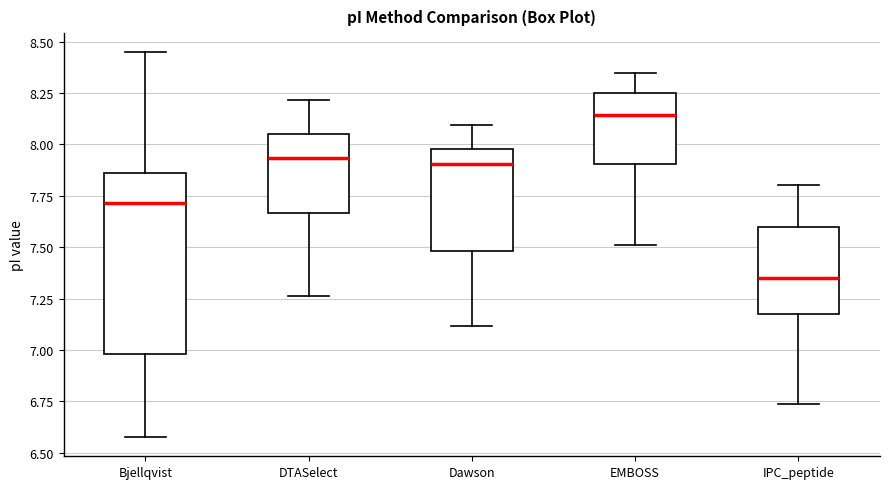

Which box has the lowest median line?

IPC_peptide